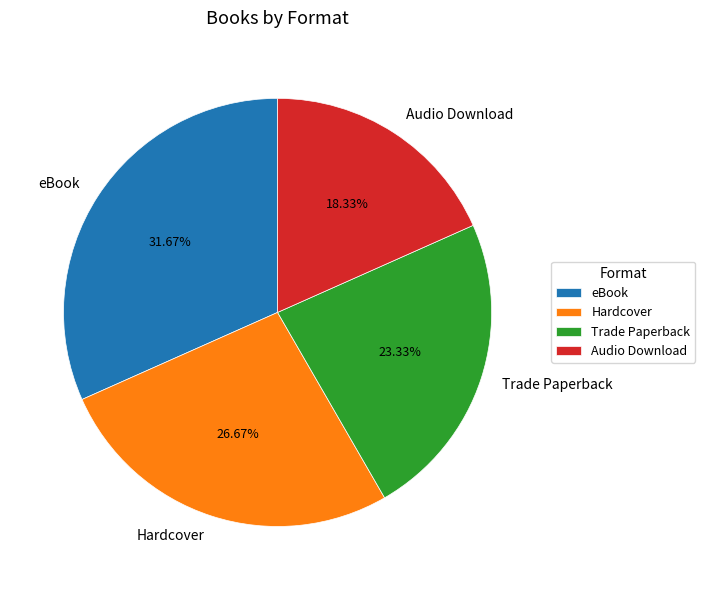

Rank the categories by value from lowest to highest.

Audio Download, Trade Paperback, Hardcover, eBook